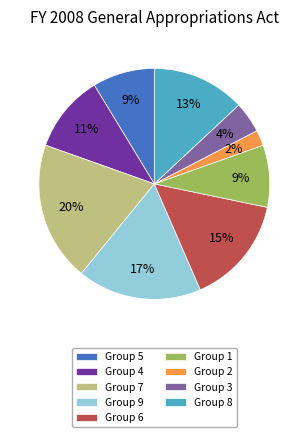

Is it true that Group 9 is 9% of the pie?

False